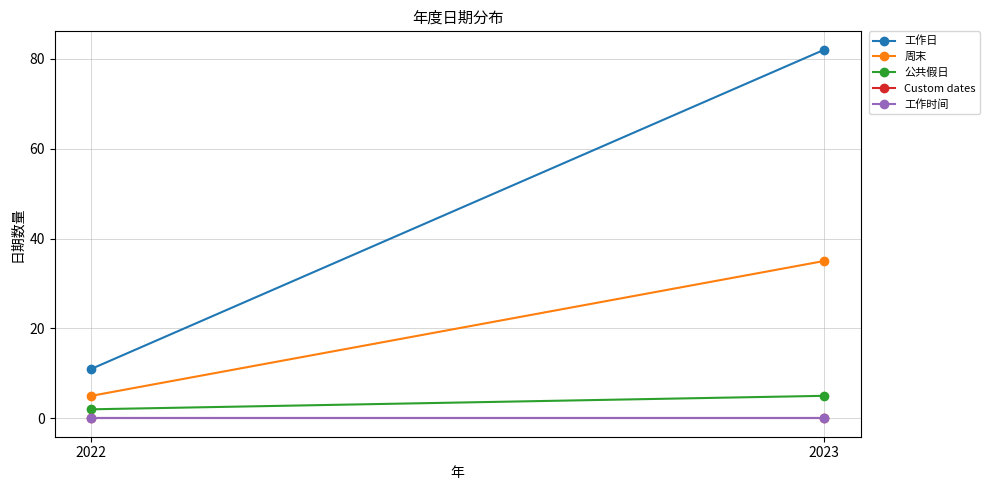

At 2023, list the series in order from smallest to largest.

Custom dates, 工作时间, 公共假日, 周末, 工作日